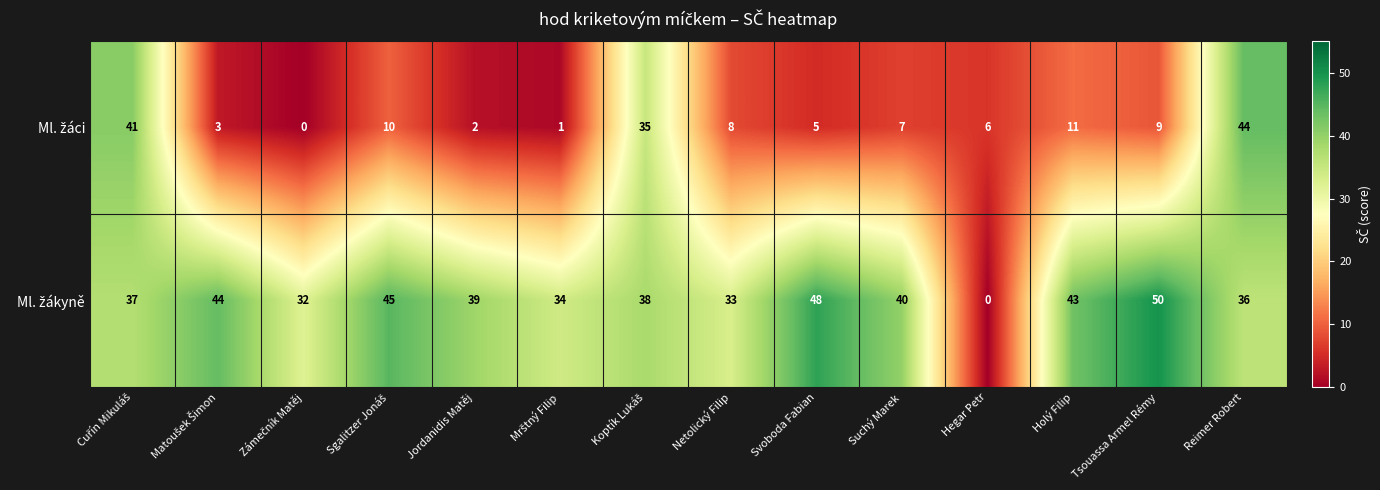

What is the total value across all series at Netolický Filip?

41